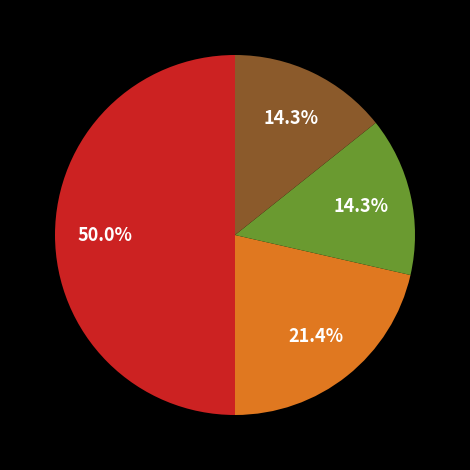

Count the number of slices in the pie.

4